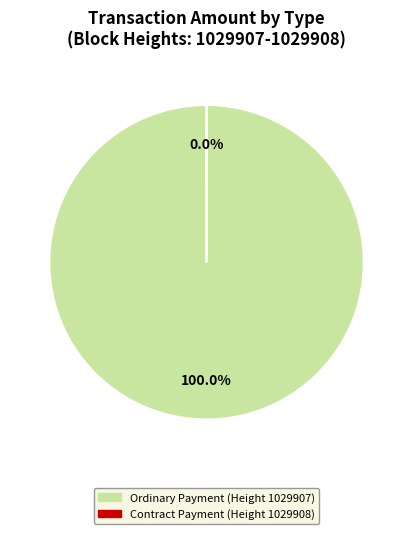

Which slice is the largest?

Ordinary Payment (Height 1029907)